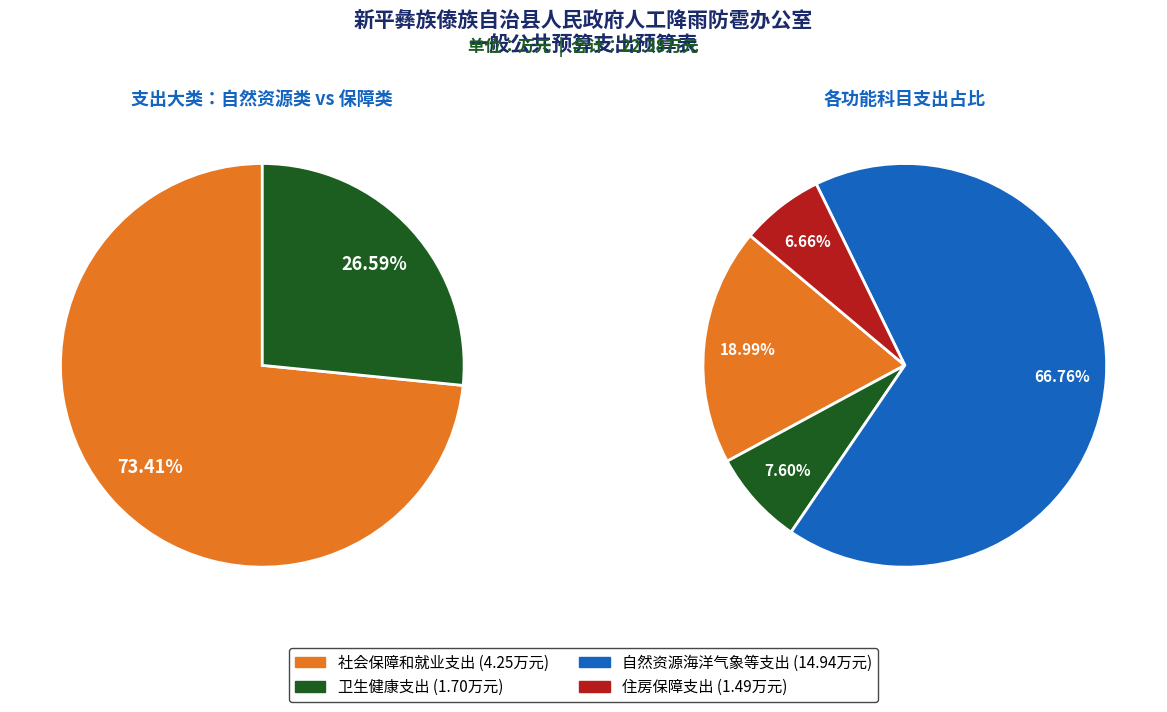

Which slice is the smallest?

住房保障支出